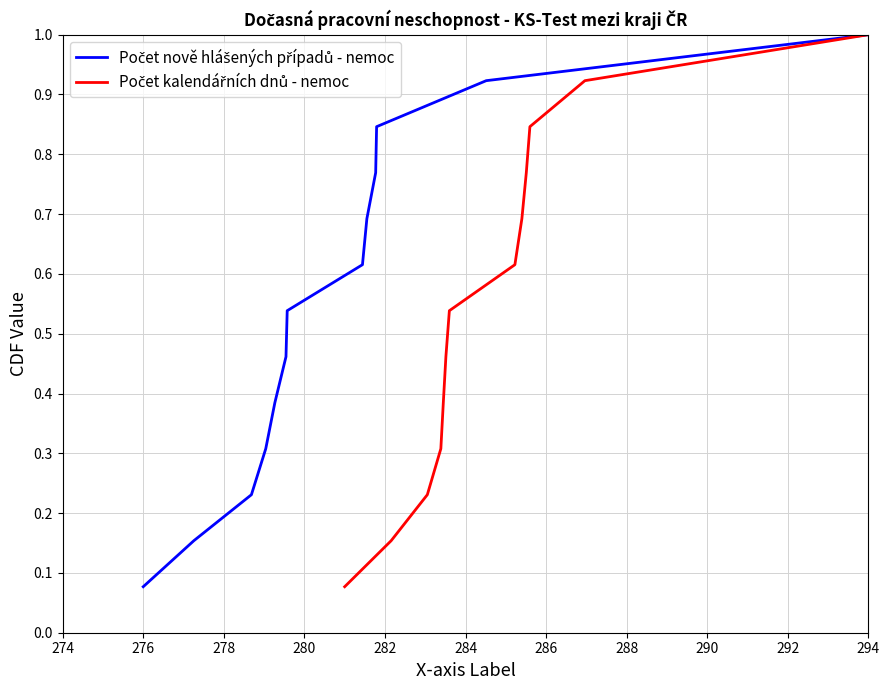

True or false: Počet kalendářních dnů - nemoc has more than 1 interior local peaks.

False